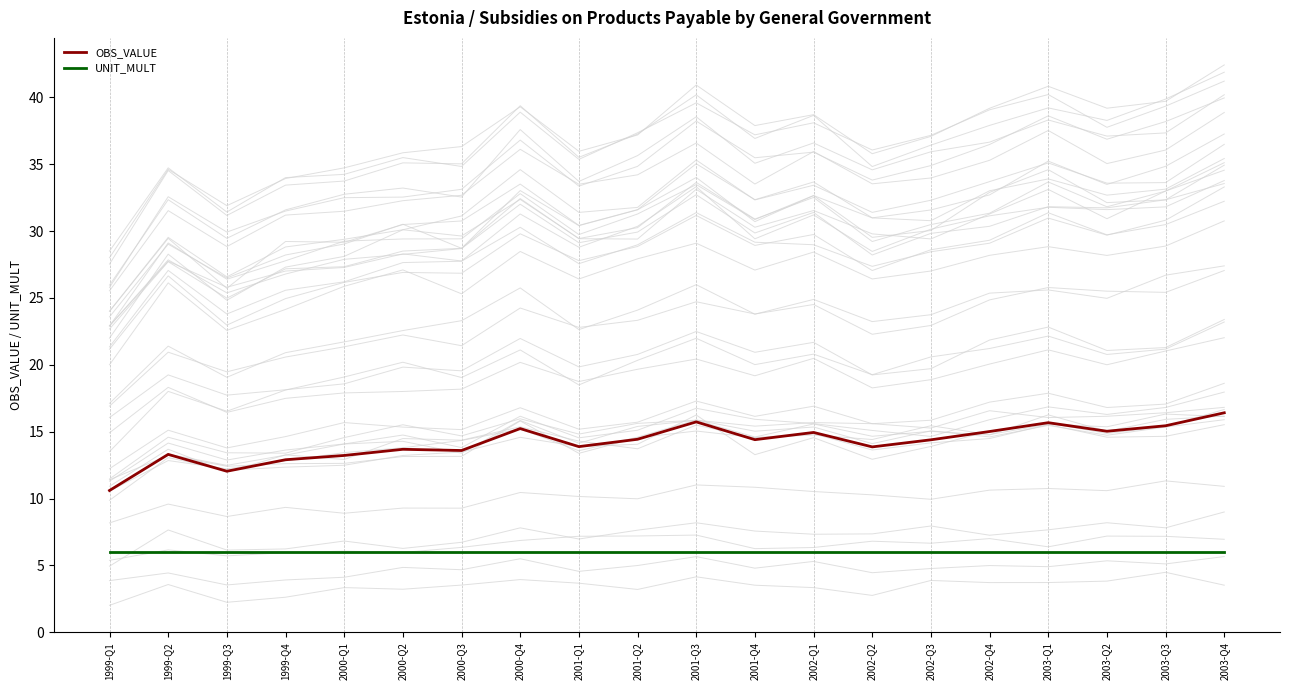

What is the sum of the OBS_VALUE values at 2003-Q1 and 2002-Q4?

30.7